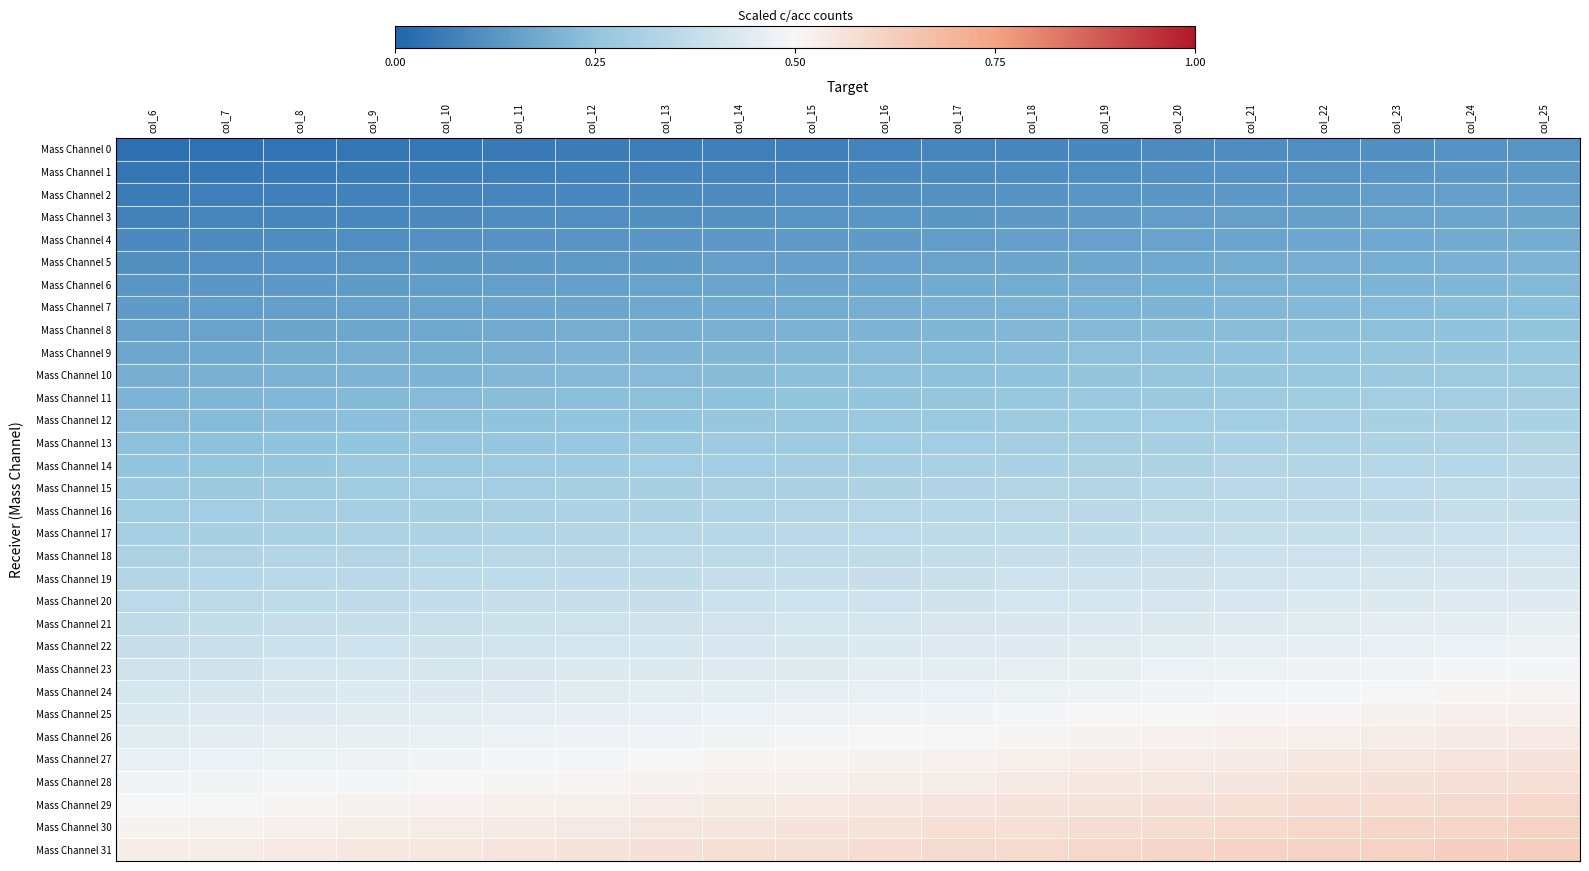

Reading left to right, transcribe all the data shown in this chart.

Mass Channel 0: col_6=0.0	col_7=0.0	col_8=0.0	col_9=0.0	col_10=0.0	col_11=0.1	col_12=0.1	col_13=0.1	col_14=0.1	col_15=0.1	col_16=0.1	col_17=0.1	col_18=0.1	col_19=0.1	col_20=0.1	col_21=0.1	col_22=0.1	col_23=0.1	col_24=0.1	col_25=0.1
Mass Channel 1: col_6=0.0	col_7=0.1	col_8=0.1	col_9=0.1	col_10=0.1	col_11=0.1	col_12=0.1	col_13=0.1	col_14=0.1	col_15=0.1	col_16=0.1	col_17=0.1	col_18=0.1	col_19=0.1	col_20=0.1	col_21=0.1	col_22=0.1	col_23=0.1	col_24=0.1	col_25=0.1
Mass Channel 2: col_6=0.1	col_7=0.1	col_8=0.1	col_9=0.1	col_10=0.1	col_11=0.1	col_12=0.1	col_13=0.1	col_14=0.1	col_15=0.1	col_16=0.1	col_17=0.1	col_18=0.1	col_19=0.1	col_20=0.1	col_21=0.1	col_22=0.1	col_23=0.1	col_24=0.1	col_25=0.2
Mass Channel 3: col_6=0.1	col_7=0.1	col_8=0.1	col_9=0.1	col_10=0.1	col_11=0.1	col_12=0.1	col_13=0.1	col_14=0.1	col_15=0.1	col_16=0.1	col_17=0.1	col_18=0.1	col_19=0.1	col_20=0.1	col_21=0.2	col_22=0.2	col_23=0.2	col_24=0.2	col_25=0.2
Mass Channel 4: col_6=0.1	col_7=0.1	col_8=0.1	col_9=0.1	col_10=0.1	col_11=0.1	col_12=0.1	col_13=0.1	col_14=0.1	col_15=0.1	col_16=0.1	col_17=0.1	col_18=0.2	col_19=0.2	col_20=0.2	col_21=0.2	col_22=0.2	col_23=0.2	col_24=0.2	col_25=0.2
Mass Channel 5: col_6=0.1	col_7=0.1	col_8=0.1	col_9=0.1	col_10=0.1	col_11=0.1	col_12=0.1	col_13=0.1	col_14=0.1	col_15=0.2	col_16=0.2	col_17=0.2	col_18=0.2	col_19=0.2	col_20=0.2	col_21=0.2	col_22=0.2	col_23=0.2	col_24=0.2	col_25=0.2
Mass Channel 6: col_6=0.1	col_7=0.1	col_8=0.1	col_9=0.1	col_10=0.1	col_11=0.2	col_12=0.2	col_13=0.2	col_14=0.2	col_15=0.2	col_16=0.2	col_17=0.2	col_18=0.2	col_19=0.2	col_20=0.2	col_21=0.2	col_22=0.2	col_23=0.2	col_24=0.2	col_25=0.2
Mass Channel 7: col_6=0.1	col_7=0.1	col_8=0.2	col_9=0.2	col_10=0.2	col_11=0.2	col_12=0.2	col_13=0.2	col_14=0.2	col_15=0.2	col_16=0.2	col_17=0.2	col_18=0.2	col_19=0.2	col_20=0.2	col_21=0.2	col_22=0.2	col_23=0.2	col_24=0.2	col_25=0.2
Mass Channel 8: col_6=0.2	col_7=0.2	col_8=0.2	col_9=0.2	col_10=0.2	col_11=0.2	col_12=0.2	col_13=0.2	col_14=0.2	col_15=0.2	col_16=0.2	col_17=0.2	col_18=0.2	col_19=0.2	col_20=0.2	col_21=0.2	col_22=0.2	col_23=0.2	col_24=0.2	col_25=0.3
Mass Channel 9: col_6=0.2	col_7=0.2	col_8=0.2	col_9=0.2	col_10=0.2	col_11=0.2	col_12=0.2	col_13=0.2	col_14=0.2	col_15=0.2	col_16=0.2	col_17=0.2	col_18=0.2	col_19=0.2	col_20=0.2	col_21=0.2	col_22=0.3	col_23=0.3	col_24=0.3	col_25=0.3
Mass Channel 10: col_6=0.2	col_7=0.2	col_8=0.2	col_9=0.2	col_10=0.2	col_11=0.2	col_12=0.2	col_13=0.2	col_14=0.2	col_15=0.2	col_16=0.2	col_17=0.2	col_18=0.2	col_19=0.3	col_20=0.3	col_21=0.3	col_22=0.3	col_23=0.3	col_24=0.3	col_25=0.3
Mass Channel 11: col_6=0.2	col_7=0.2	col_8=0.2	col_9=0.2	col_10=0.2	col_11=0.2	col_12=0.2	col_13=0.2	col_14=0.2	col_15=0.3	col_16=0.3	col_17=0.3	col_18=0.3	col_19=0.3	col_20=0.3	col_21=0.3	col_22=0.3	col_23=0.3	col_24=0.3	col_25=0.3
Mass Channel 12: col_6=0.2	col_7=0.2	col_8=0.2	col_9=0.2	col_10=0.2	col_11=0.2	col_12=0.3	col_13=0.3	col_14=0.3	col_15=0.3	col_16=0.3	col_17=0.3	col_18=0.3	col_19=0.3	col_20=0.3	col_21=0.3	col_22=0.3	col_23=0.3	col_24=0.3	col_25=0.3
Mass Channel 13: col_6=0.2	col_7=0.2	col_8=0.2	col_9=0.3	col_10=0.3	col_11=0.3	col_12=0.3	col_13=0.3	col_14=0.3	col_15=0.3	col_16=0.3	col_17=0.3	col_18=0.3	col_19=0.3	col_20=0.3	col_21=0.3	col_22=0.3	col_23=0.3	col_24=0.3	col_25=0.3
Mass Channel 14: col_6=0.3	col_7=0.3	col_8=0.3	col_9=0.3	col_10=0.3	col_11=0.3	col_12=0.3	col_13=0.3	col_14=0.3	col_15=0.3	col_16=0.3	col_17=0.3	col_18=0.3	col_19=0.3	col_20=0.3	col_21=0.3	col_22=0.3	col_23=0.3	col_24=0.3	col_25=0.3
Mass Channel 15: col_6=0.3	col_7=0.3	col_8=0.3	col_9=0.3	col_10=0.3	col_11=0.3	col_12=0.3	col_13=0.3	col_14=0.3	col_15=0.3	col_16=0.3	col_17=0.3	col_18=0.3	col_19=0.3	col_20=0.3	col_21=0.3	col_22=0.3	col_23=0.4	col_24=0.4	col_25=0.4
Mass Channel 16: col_6=0.3	col_7=0.3	col_8=0.3	col_9=0.3	col_10=0.3	col_11=0.3	col_12=0.3	col_13=0.3	col_14=0.3	col_15=0.3	col_16=0.3	col_17=0.3	col_18=0.3	col_19=0.4	col_20=0.4	col_21=0.4	col_22=0.4	col_23=0.4	col_24=0.4	col_25=0.4
Mass Channel 17: col_6=0.3	col_7=0.3	col_8=0.3	col_9=0.3	col_10=0.3	col_11=0.3	col_12=0.3	col_13=0.3	col_14=0.3	col_15=0.3	col_16=0.4	col_17=0.4	col_18=0.4	col_19=0.4	col_20=0.4	col_21=0.4	col_22=0.4	col_23=0.4	col_24=0.4	col_25=0.4
Mass Channel 18: col_6=0.3	col_7=0.3	col_8=0.3	col_9=0.3	col_10=0.3	col_11=0.3	col_12=0.3	col_13=0.4	col_14=0.4	col_15=0.4	col_16=0.4	col_17=0.4	col_18=0.4	col_19=0.4	col_20=0.4	col_21=0.4	col_22=0.4	col_23=0.4	col_24=0.4	col_25=0.4
Mass Channel 19: col_6=0.3	col_7=0.3	col_8=0.3	col_9=0.4	col_10=0.4	col_11=0.4	col_12=0.4	col_13=0.4	col_14=0.4	col_15=0.4	col_16=0.4	col_17=0.4	col_18=0.4	col_19=0.4	col_20=0.4	col_21=0.4	col_22=0.4	col_23=0.4	col_24=0.4	col_25=0.4
Mass Channel 20: col_6=0.4	col_7=0.4	col_8=0.4	col_9=0.4	col_10=0.4	col_11=0.4	col_12=0.4	col_13=0.4	col_14=0.4	col_15=0.4	col_16=0.4	col_17=0.4	col_18=0.4	col_19=0.4	col_20=0.4	col_21=0.4	col_22=0.4	col_23=0.4	col_24=0.4	col_25=0.4
Mass Channel 21: col_6=0.4	col_7=0.4	col_8=0.4	col_9=0.4	col_10=0.4	col_11=0.4	col_12=0.4	col_13=0.4	col_14=0.4	col_15=0.4	col_16=0.4	col_17=0.4	col_18=0.4	col_19=0.4	col_20=0.4	col_21=0.4	col_22=0.4	col_23=0.5	col_24=0.5	col_25=0.5
Mass Channel 22: col_6=0.4	col_7=0.4	col_8=0.4	col_9=0.4	col_10=0.4	col_11=0.4	col_12=0.4	col_13=0.4	col_14=0.4	col_15=0.4	col_16=0.4	col_17=0.4	col_18=0.4	col_19=0.4	col_20=0.5	col_21=0.5	col_22=0.5	col_23=0.5	col_24=0.5	col_25=0.5
Mass Channel 23: col_6=0.4	col_7=0.4	col_8=0.4	col_9=0.4	col_10=0.4	col_11=0.4	col_12=0.4	col_13=0.4	col_14=0.4	col_15=0.4	col_16=0.4	col_17=0.5	col_18=0.5	col_19=0.5	col_20=0.5	col_21=0.5	col_22=0.5	col_23=0.5	col_24=0.5	col_25=0.5
Mass Channel 24: col_6=0.4	col_7=0.4	col_8=0.4	col_9=0.4	col_10=0.4	col_11=0.4	col_12=0.4	col_13=0.5	col_14=0.5	col_15=0.5	col_16=0.5	col_17=0.5	col_18=0.5	col_19=0.5	col_20=0.5	col_21=0.5	col_22=0.5	col_23=0.5	col_24=0.5	col_25=0.5
Mass Channel 25: col_6=0.4	col_7=0.4	col_8=0.4	col_9=0.4	col_10=0.5	col_11=0.5	col_12=0.5	col_13=0.5	col_14=0.5	col_15=0.5	col_16=0.5	col_17=0.5	col_18=0.5	col_19=0.5	col_20=0.5	col_21=0.5	col_22=0.5	col_23=0.5	col_24=0.5	col_25=0.5
Mass Channel 26: col_6=0.4	col_7=0.5	col_8=0.5	col_9=0.5	col_10=0.5	col_11=0.5	col_12=0.5	col_13=0.5	col_14=0.5	col_15=0.5	col_16=0.5	col_17=0.5	col_18=0.5	col_19=0.5	col_20=0.5	col_21=0.5	col_22=0.5	col_23=0.5	col_24=0.5	col_25=0.5
Mass Channel 27: col_6=0.5	col_7=0.5	col_8=0.5	col_9=0.5	col_10=0.5	col_11=0.5	col_12=0.5	col_13=0.5	col_14=0.5	col_15=0.5	col_16=0.5	col_17=0.5	col_18=0.5	col_19=0.5	col_20=0.5	col_21=0.5	col_22=0.5	col_23=0.5	col_24=0.6	col_25=0.6
Mass Channel 28: col_6=0.5	col_7=0.5	col_8=0.5	col_9=0.5	col_10=0.5	col_11=0.5	col_12=0.5	col_13=0.5	col_14=0.5	col_15=0.5	col_16=0.5	col_17=0.5	col_18=0.5	col_19=0.5	col_20=0.5	col_21=0.6	col_22=0.6	col_23=0.6	col_24=0.6	col_25=0.6
Mass Channel 29: col_6=0.5	col_7=0.5	col_8=0.5	col_9=0.5	col_10=0.5	col_11=0.5	col_12=0.5	col_13=0.5	col_14=0.5	col_15=0.5	col_16=0.5	col_17=0.6	col_18=0.6	col_19=0.6	col_20=0.6	col_21=0.6	col_22=0.6	col_23=0.6	col_24=0.6	col_25=0.6
Mass Channel 30: col_6=0.5	col_7=0.5	col_8=0.5	col_9=0.5	col_10=0.5	col_11=0.5	col_12=0.5	col_13=0.5	col_14=0.6	col_15=0.6	col_16=0.6	col_17=0.6	col_18=0.6	col_19=0.6	col_20=0.6	col_21=0.6	col_22=0.6	col_23=0.6	col_24=0.6	col_25=0.6
Mass Channel 31: col_6=0.5	col_7=0.5	col_8=0.5	col_9=0.5	col_10=0.5	col_11=0.6	col_12=0.6	col_13=0.6	col_14=0.6	col_15=0.6	col_16=0.6	col_17=0.6	col_18=0.6	col_19=0.6	col_20=0.6	col_21=0.6	col_22=0.6	col_23=0.6	col_24=0.6	col_25=0.6